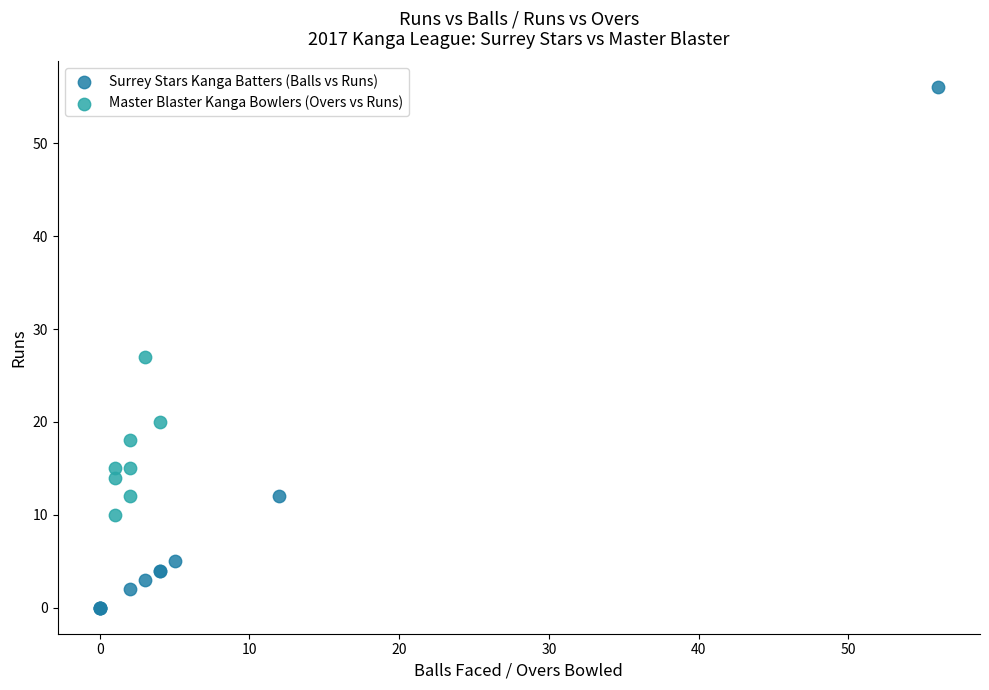

Which series has the largest Y range (max minus min)?

Surrey Stars Kanga Batters (Balls vs Runs)